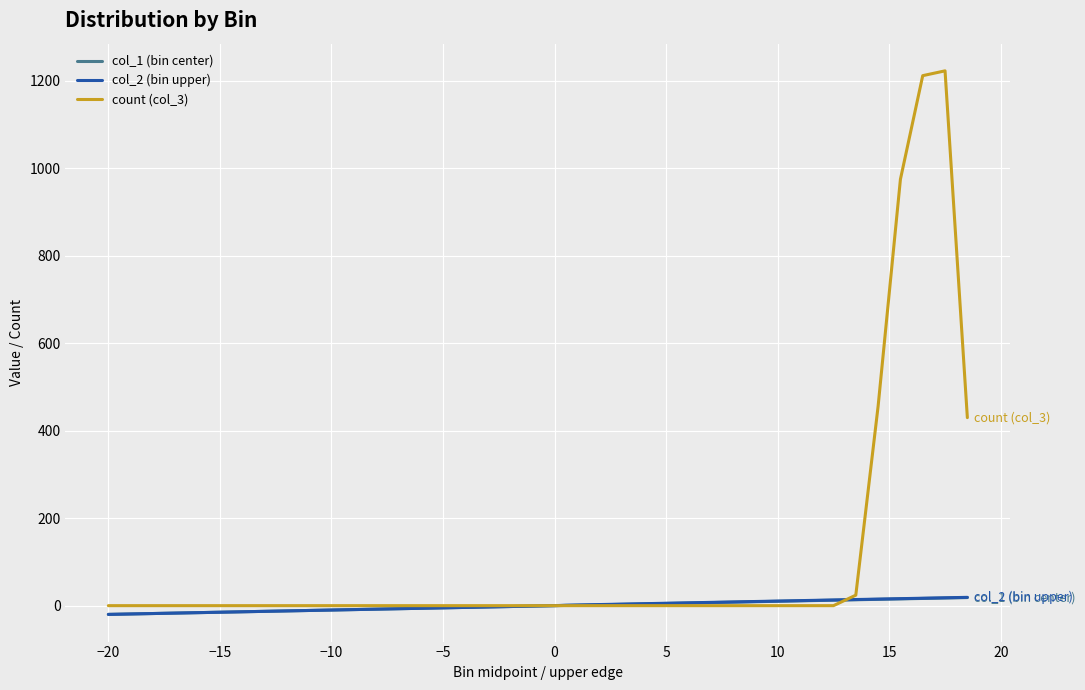

What are all the series names shown in the legend?

col_1 (bin center), col_2 (bin upper), count (col_3)